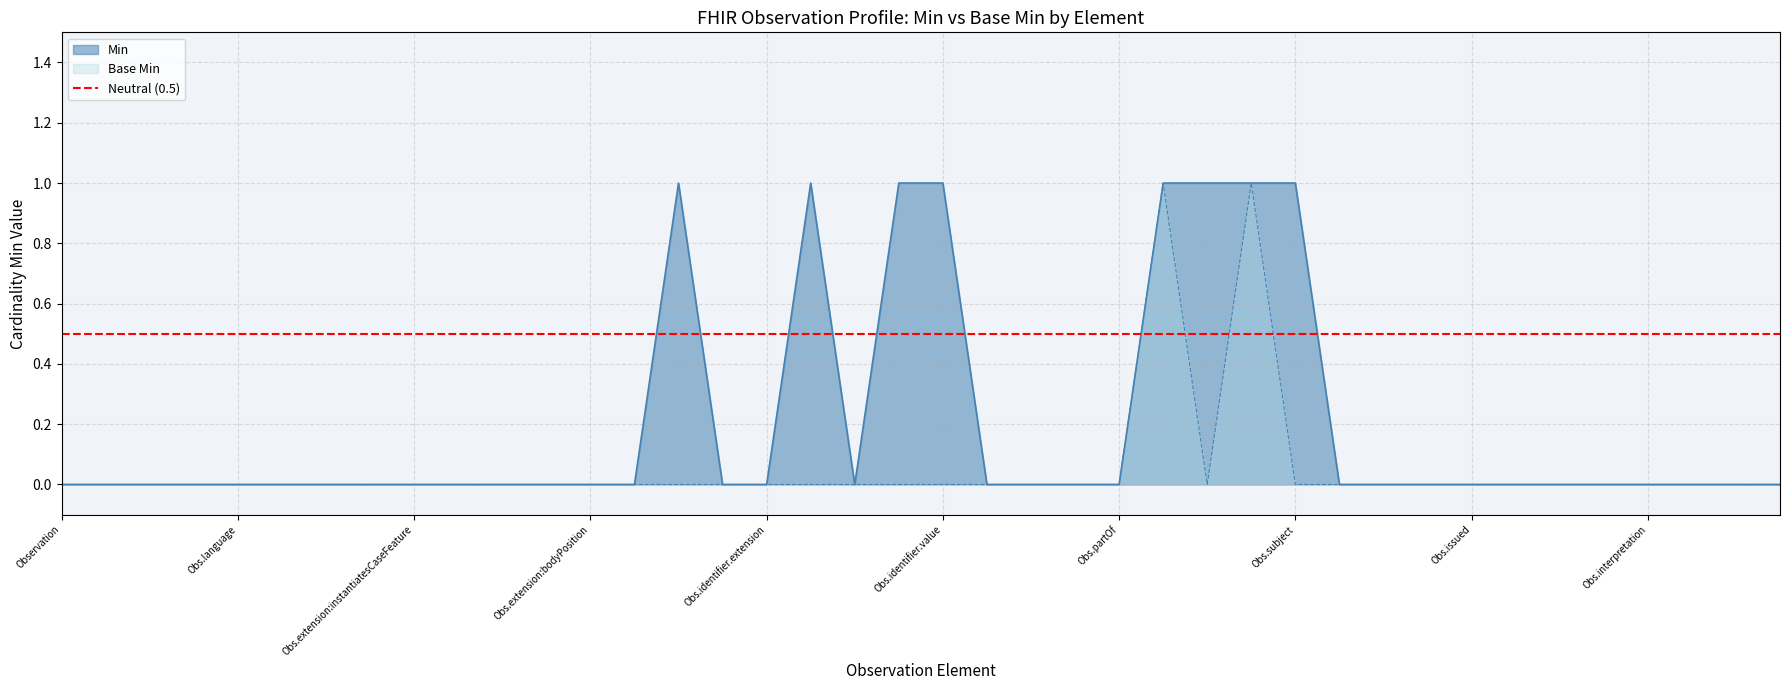

Reading left to right, what are all the values shown in this chart?

Min: 0	0	0	0	0	0	0	0	0	0	0	0	0	0	1	0	0	1	0	1	1	0	0	0	0	1	1	1	1	0	0	0	0	0	0	0	0	0	0	0
Base Min: 0	0	0	0	0	0	0	0	0	0	0	0	0	0	0	0	0	0	0	0	0	0	0	0	0	1	0	1	0	0	0	0	0	0	0	0	0	0	0	0